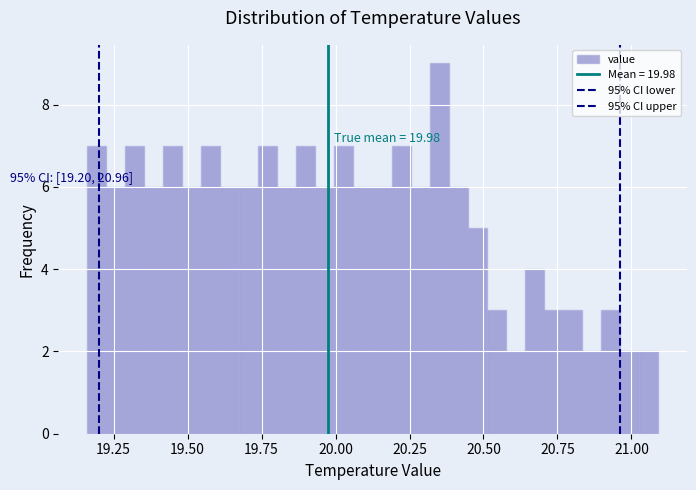

Around what value on the x-axis is the tallest bar? Give the approximate position of its centre, as read against the axis.

20.35